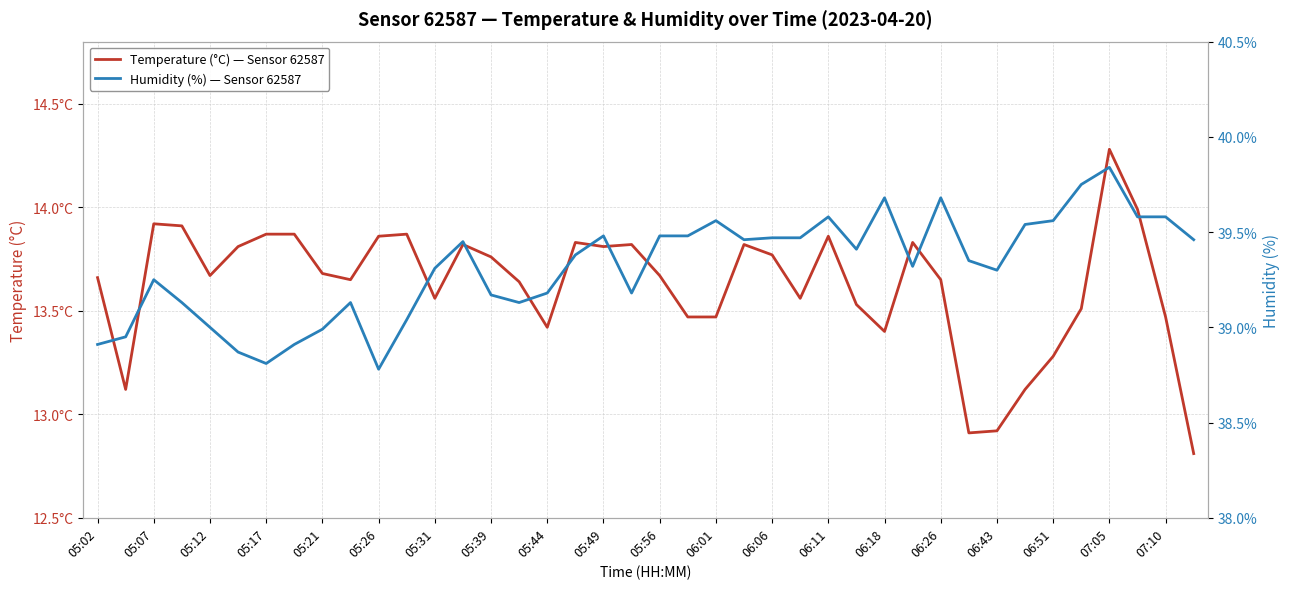

What is the sum of all Temperature (°C) — Sensor 62587 values?

544.9